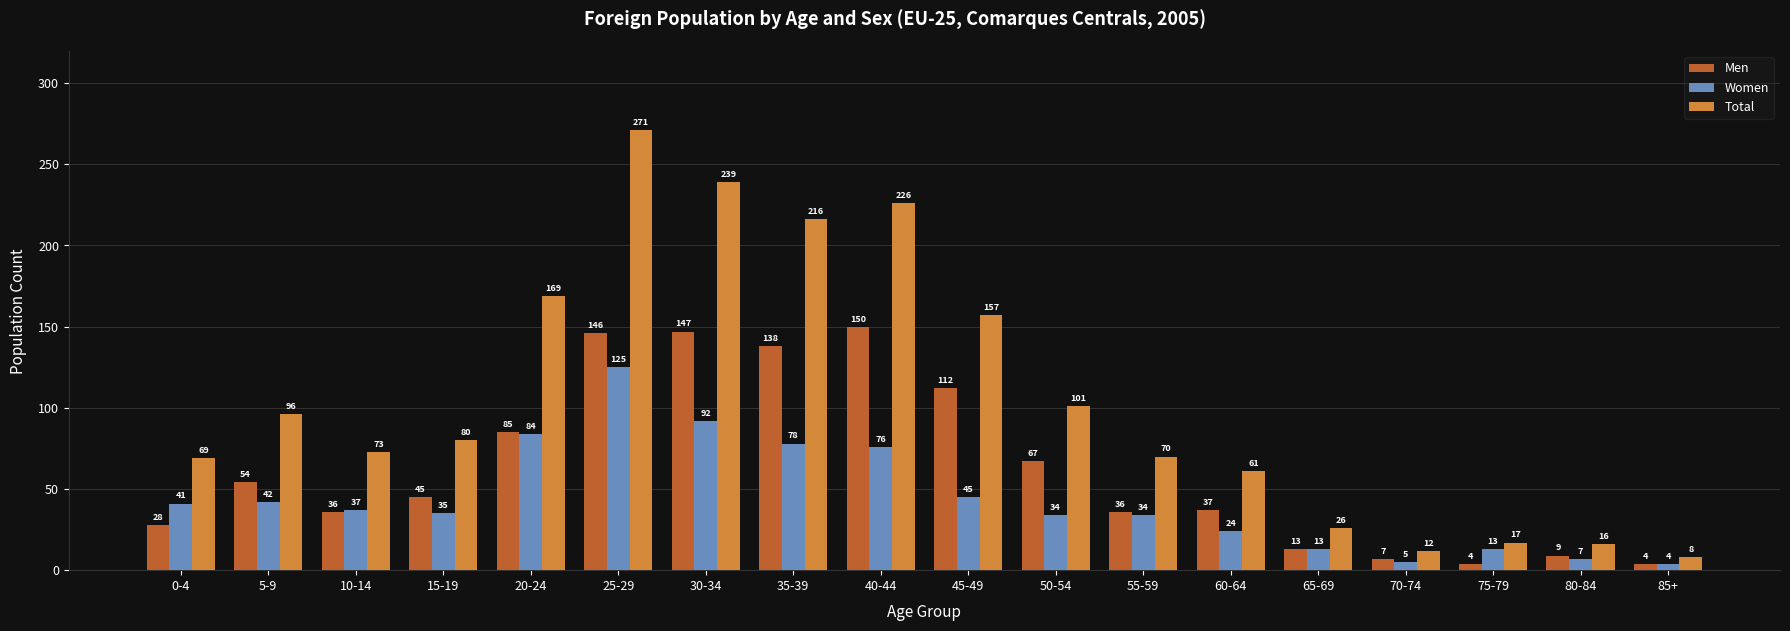

Is the value of Total at 65-69 greater than the value of Men at 60-64?

No